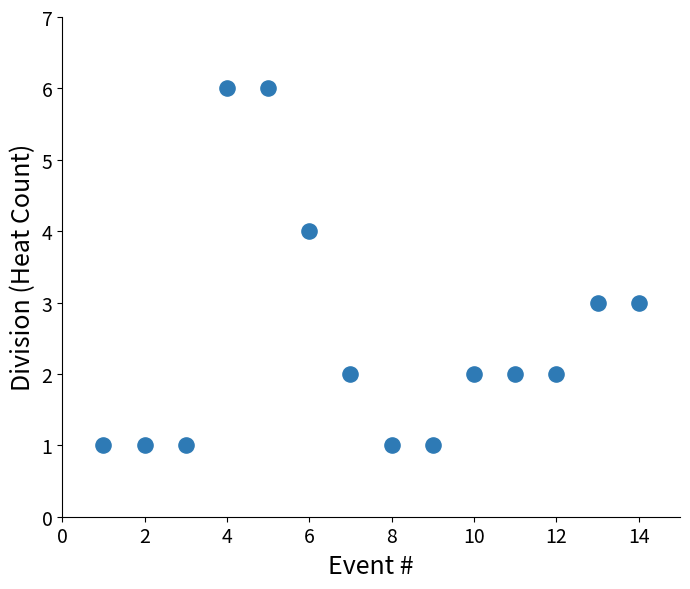

What is the range of X values (max minus min)?

13